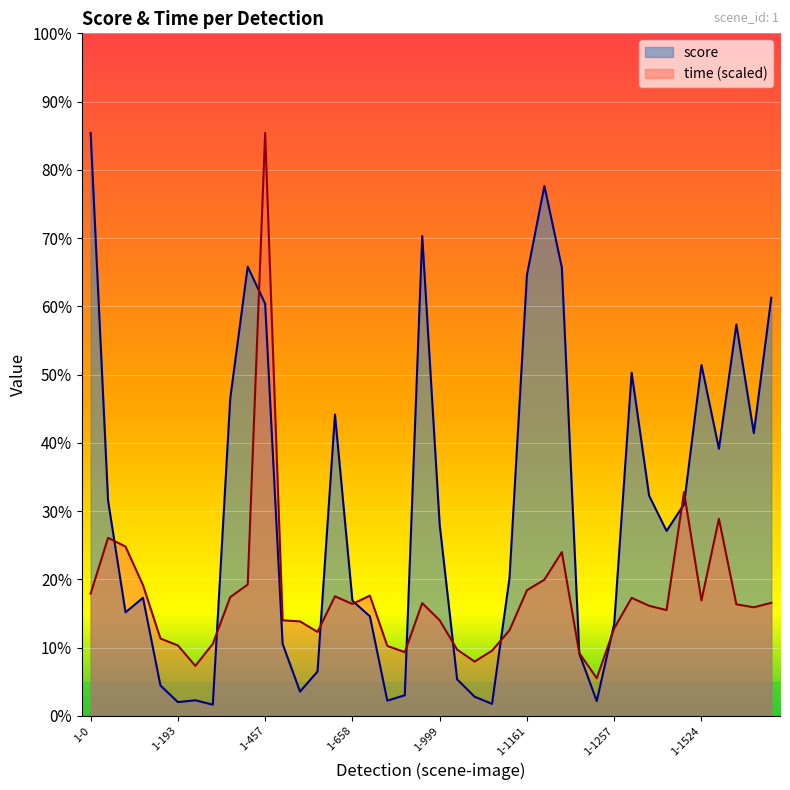

In time, how many points are lower than both neighbors (excluding endpoints)?

9